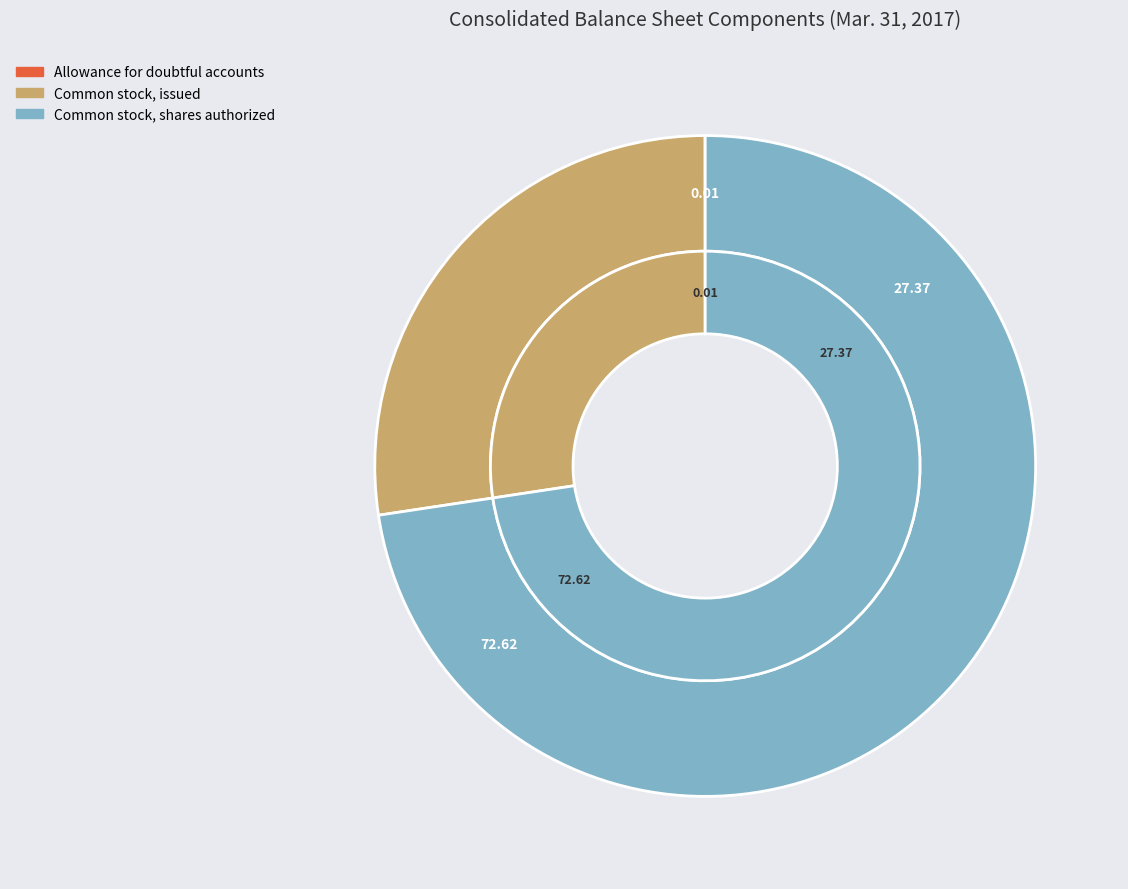

Between Common stock, shares authorized and Allowance for doubtful accounts, which is larger?

Common stock, shares authorized